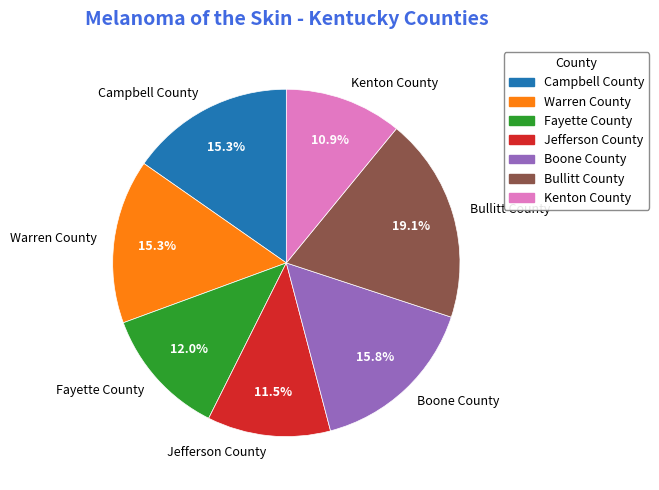

To the nearest percent, what portion does Warren County represent?

15%